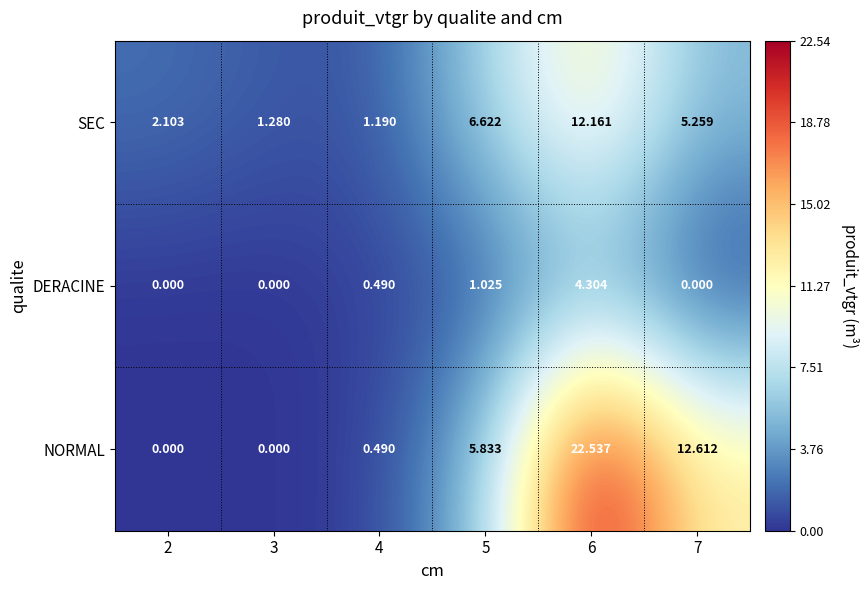

How many data points in NORMAL are less than 5?

3